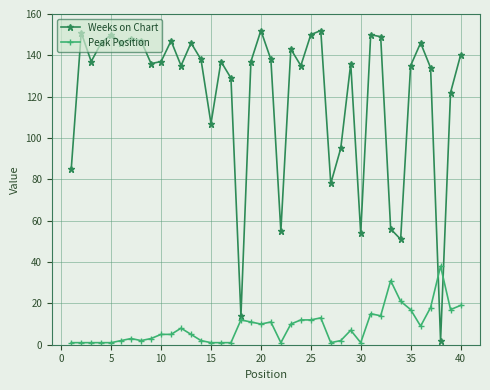

What is the highest value of the Weeks on Chart series?

152